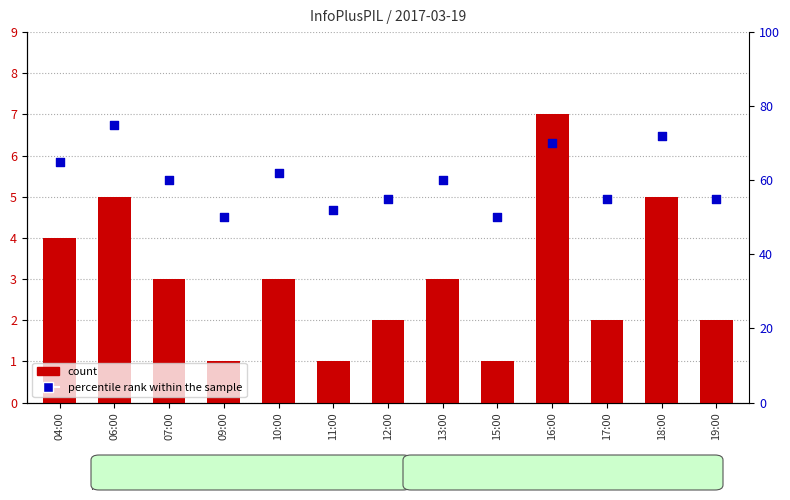

Which series contains the lowest Y value?

count